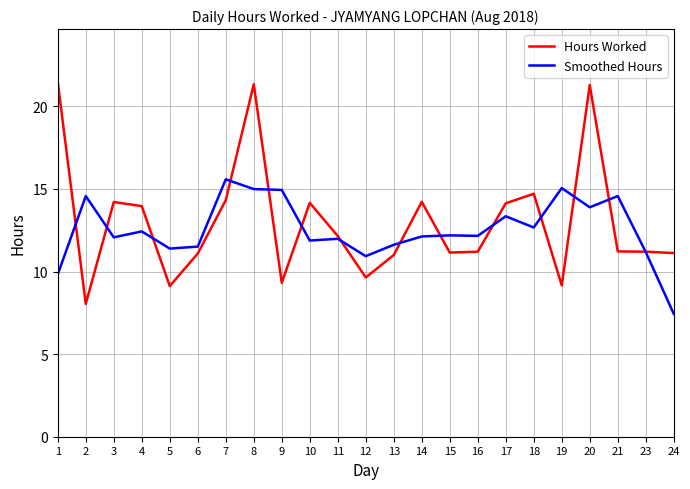

What is the total value across all series at 23?

22.4